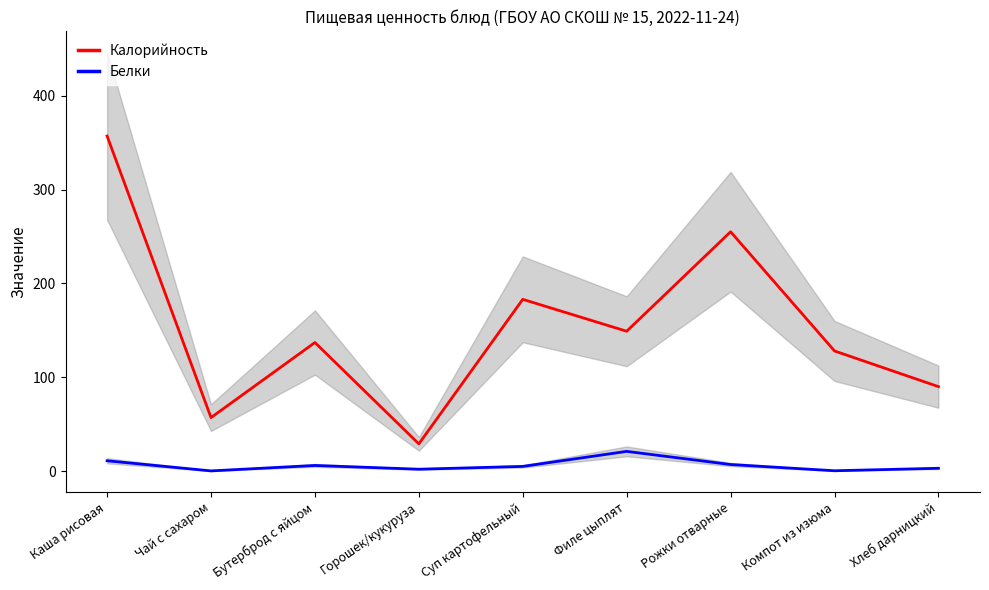

True or false: Калорийность and Белки intersect in this chart.

False